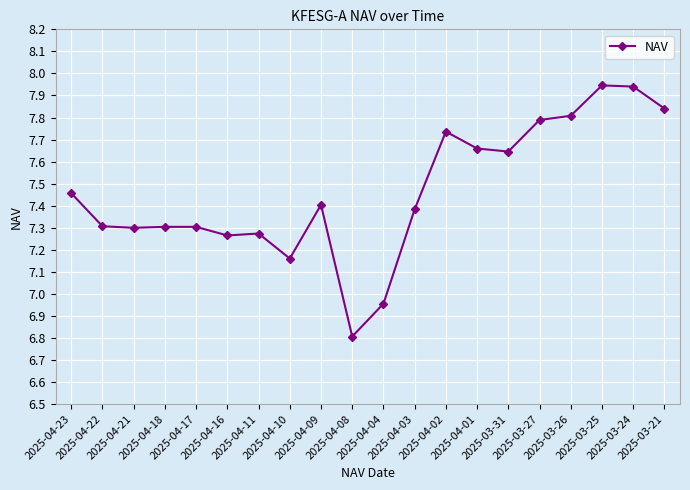

True or false: there are more than 2 points higher than both neighbors.

True